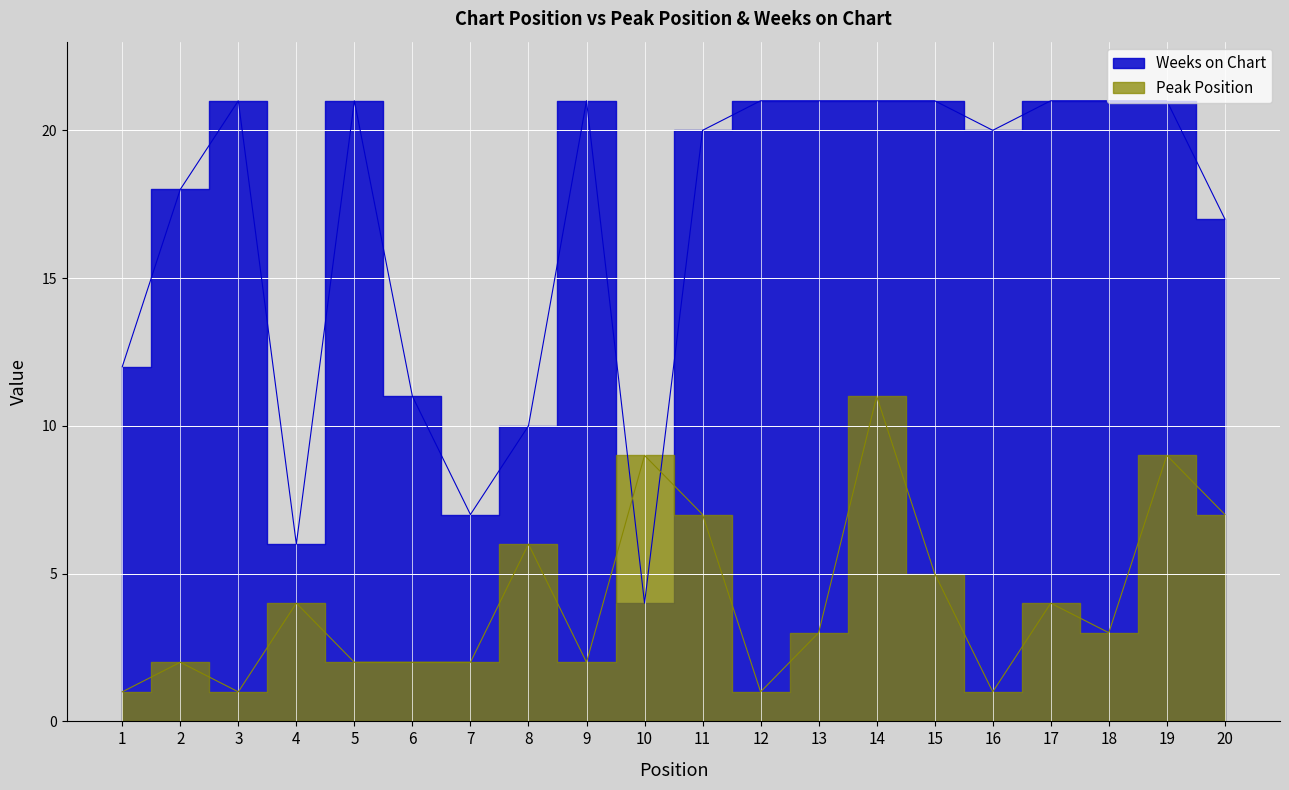

What is the highest value of the Peak Position series?

11